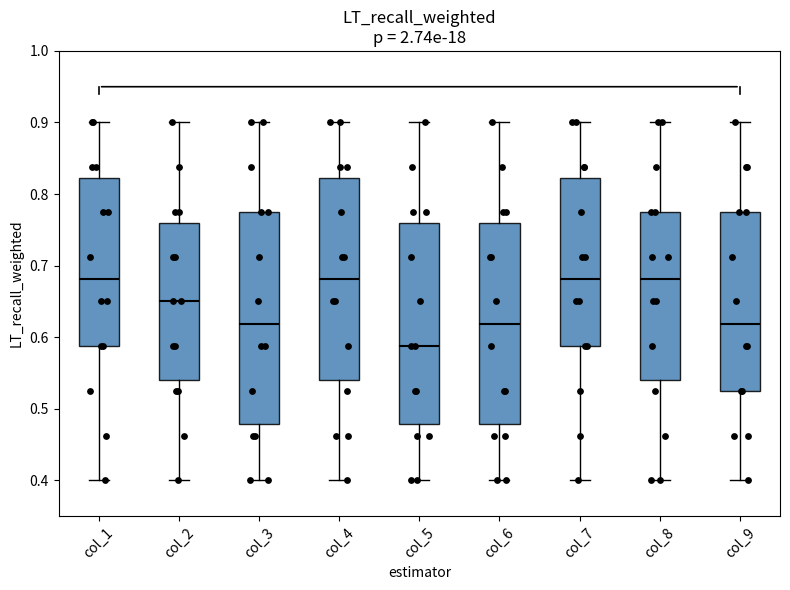

Reading left to right, transcribe this box plot: for each box, give where its median line is, the range the box spans, and where its two whiskers end, as read against the y-axis. The values are not printed on the chart, so give them approximately, as read against the axis.

col_1: median 0.68, box 0.59 to 0.82, whiskers 0.40 to 0.90
col_2: median 0.65, box 0.54 to 0.76, whiskers 0.40 to 0.90
col_3: median 0.62, box 0.48 to 0.78, whiskers 0.40 to 0.90
col_4: median 0.68, box 0.54 to 0.82, whiskers 0.40 to 0.90
col_5: median 0.59, box 0.48 to 0.76, whiskers 0.40 to 0.90
col_6: median 0.62, box 0.48 to 0.76, whiskers 0.40 to 0.90
col_7: median 0.68, box 0.59 to 0.82, whiskers 0.40 to 0.90
col_8: median 0.68, box 0.54 to 0.78, whiskers 0.40 to 0.90
col_9: median 0.62, box 0.53 to 0.78, whiskers 0.40 to 0.90